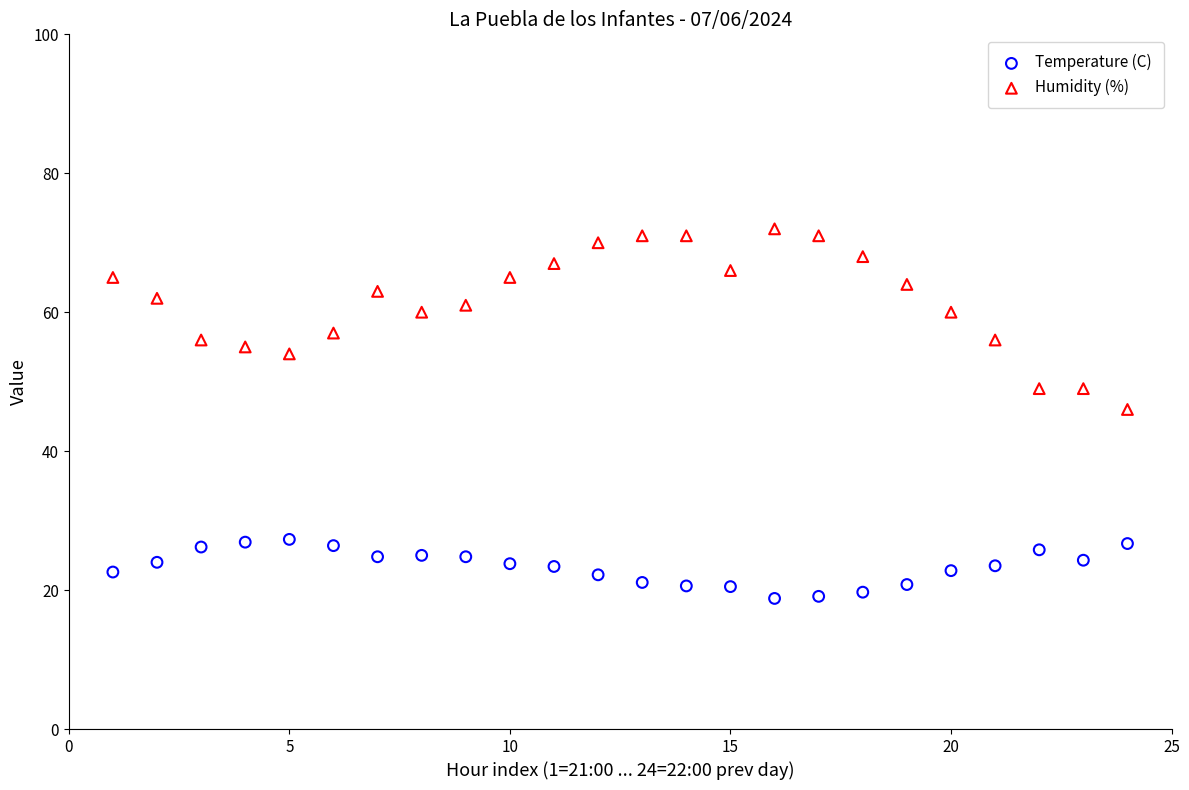

Across all data points, what is the range of Y values (max minus min)?

53.2